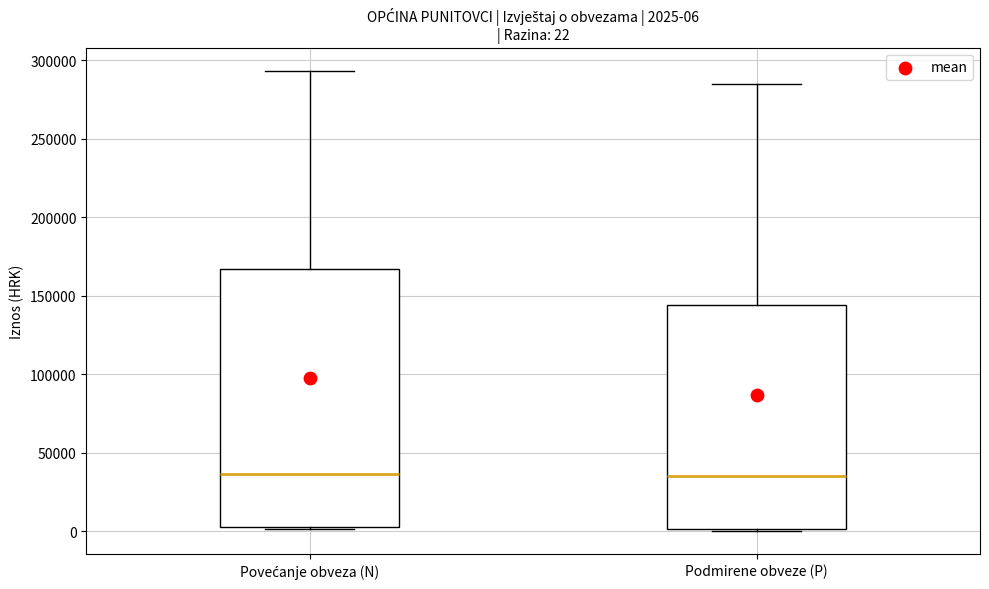

Comparing the boxes themselves (not the whiskers), which one is the tallest?

Povećanje obveza (N)